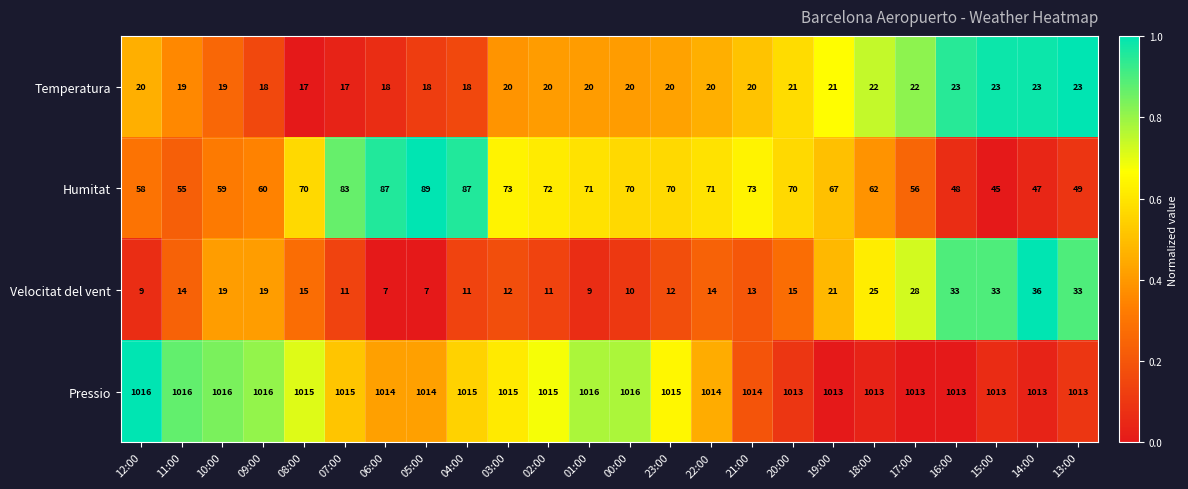

What is the sum of all Pressio values?

24346